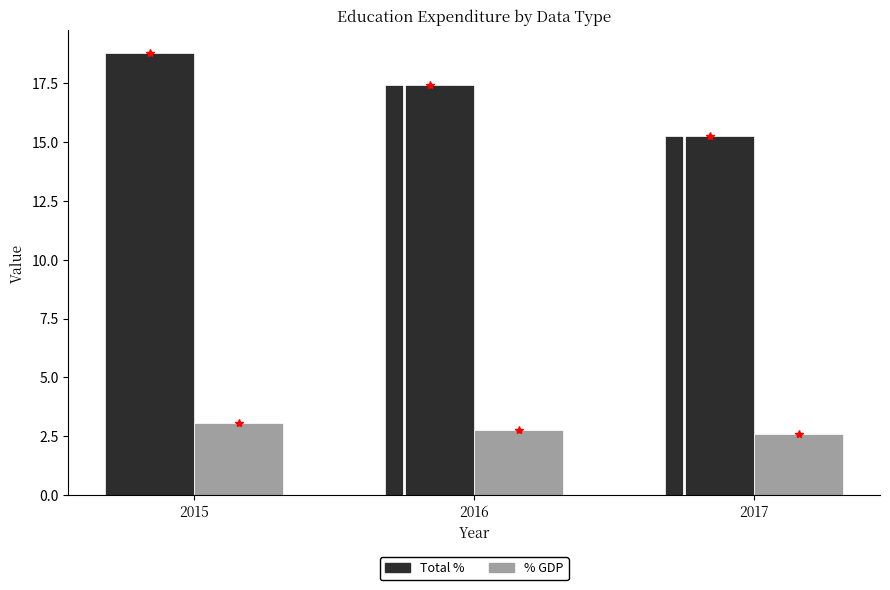

Reading right to left, list all the values displayed in this chart.

Total %: 2017=15.2	2016=17.4	2015=18.8
% GDP: 2017=2.6	2016=2.8	2015=3.0